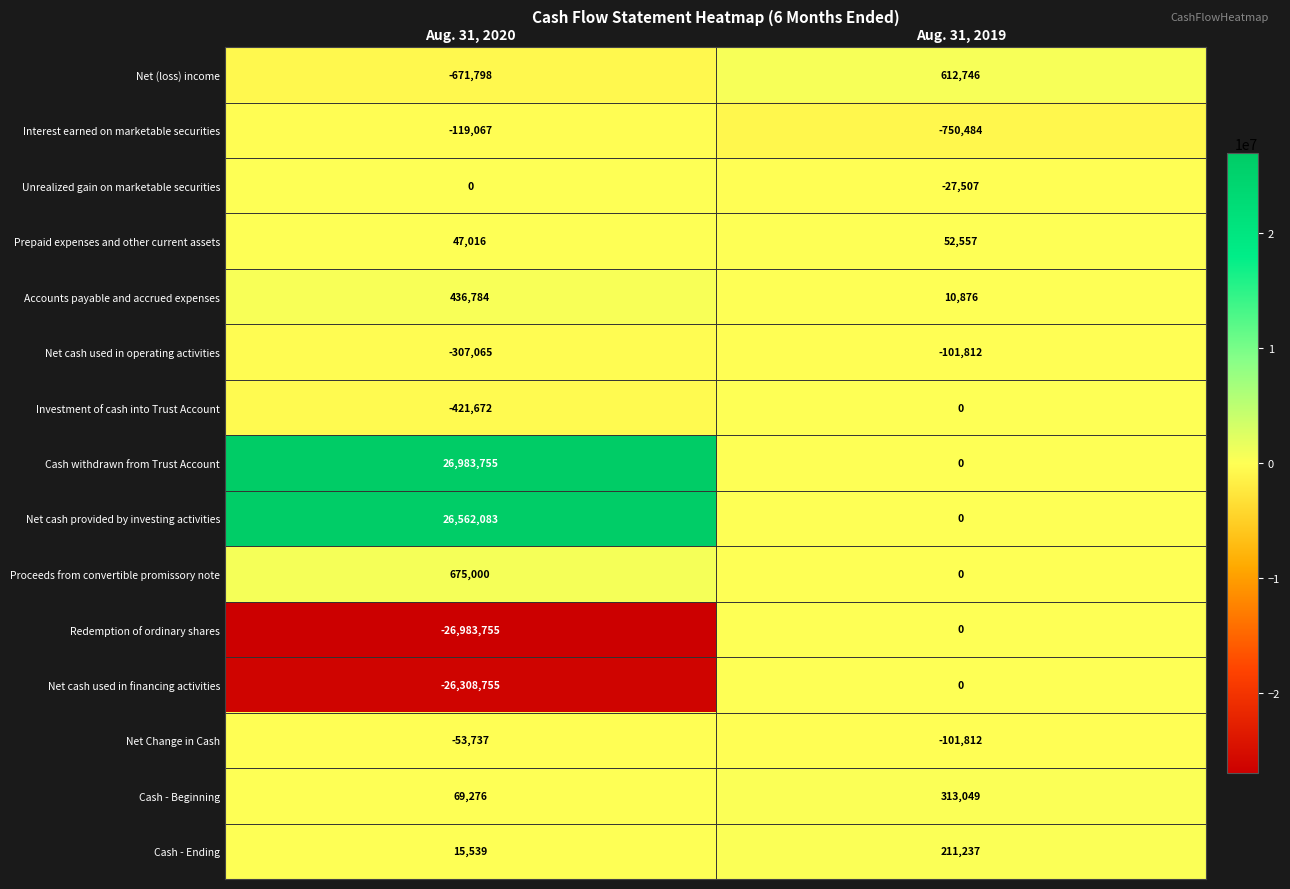

Read the Accounts payable and accrued expenses value at Aug. 31, 2019, to the nearest 50.

10900